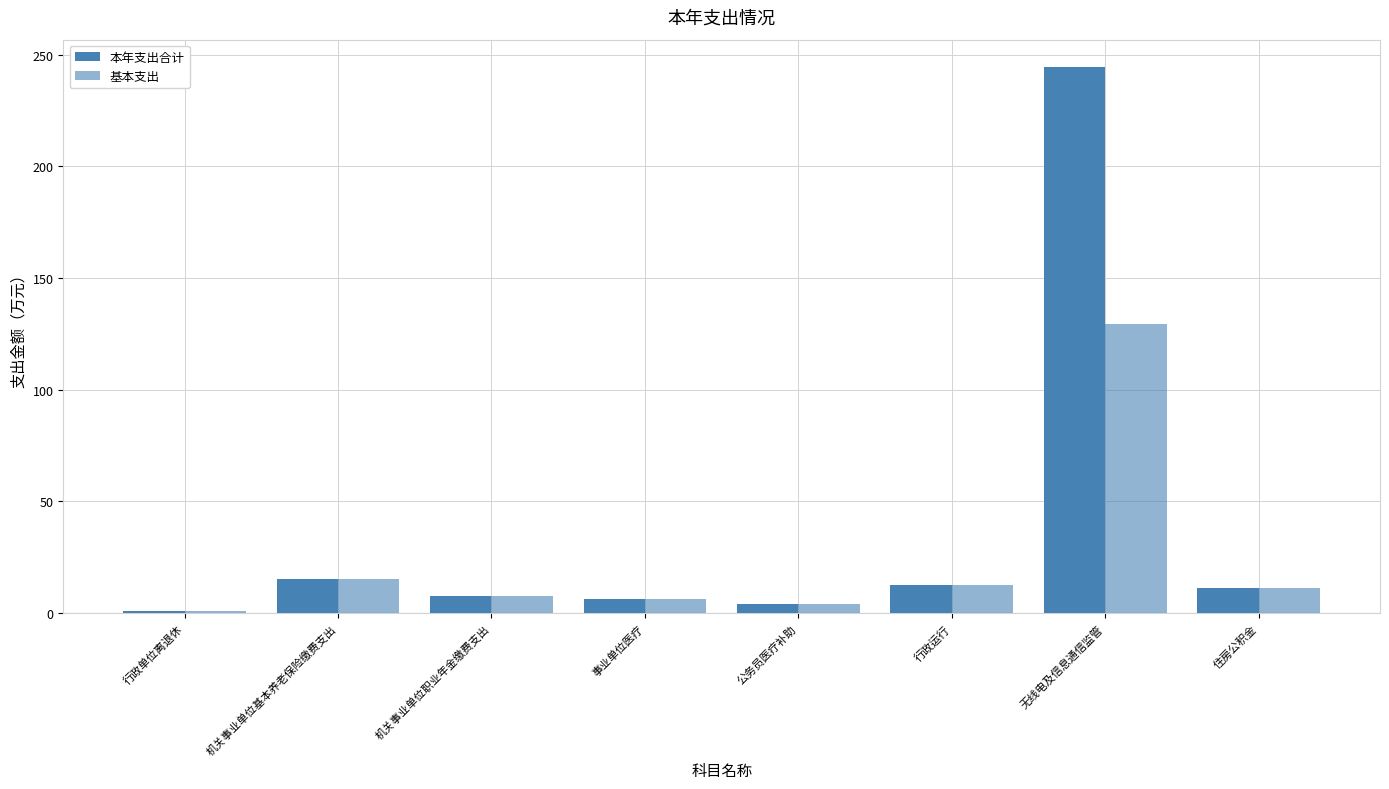

Between 行政单位离退休 and 机关事业单位职业年金缴费支出, which series saw the biggest shift?

本年支出合计